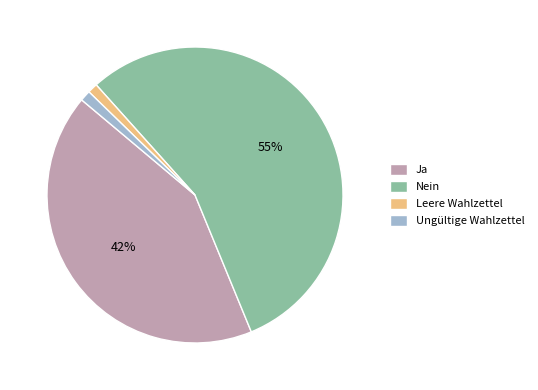

To the nearest percent, what is the difference between the Ja and Leere Wahlzettel slice percentages?

41%